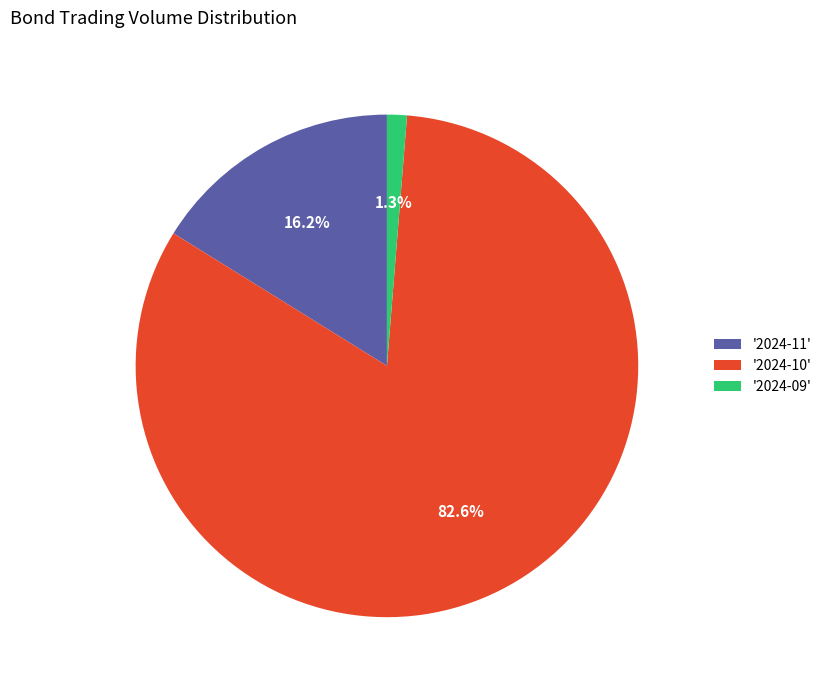

To the nearest percent, what is the difference between the largest and smallest slice percentages?

81%